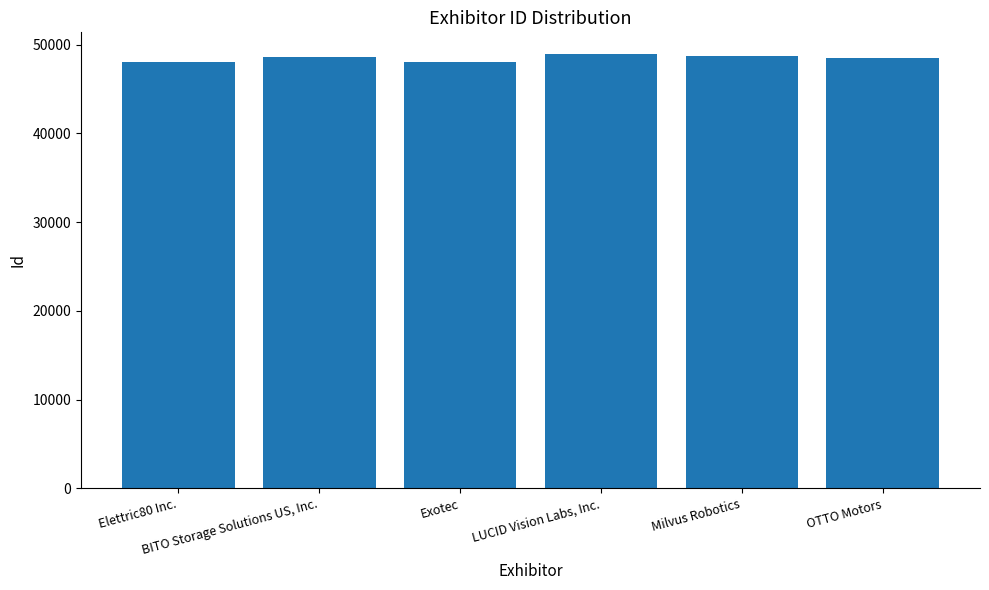

List the labels in order of value, largest first.

LUCID Vision Labs, Inc., Milvus Robotics, BITO Storage Solutions US, Inc., OTTO Motors, Exotec, Elettric80 Inc.